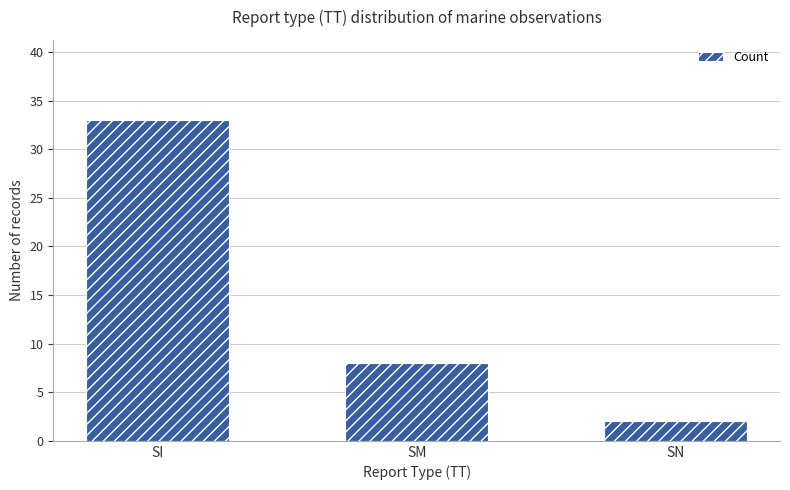

True or false: the data shows 2 at SN.

True